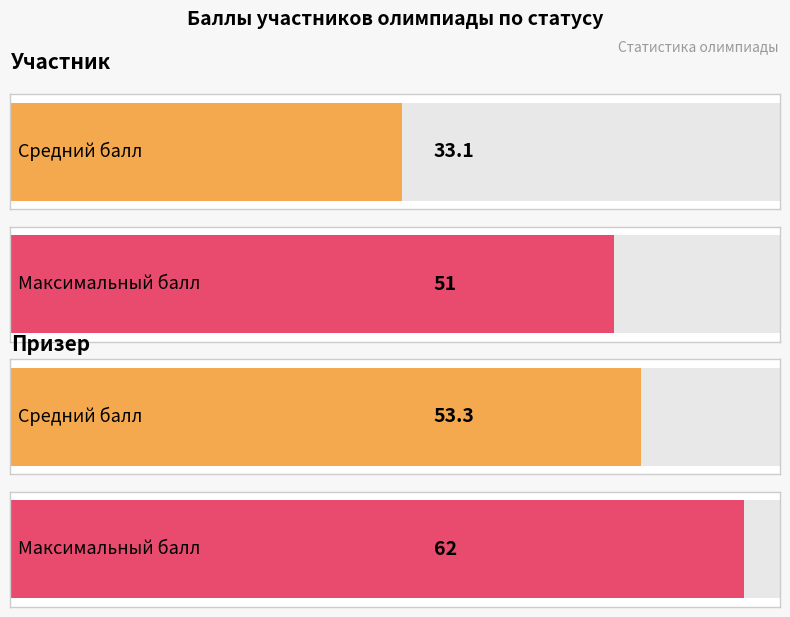

At which category is the sum across all series the highest?

2